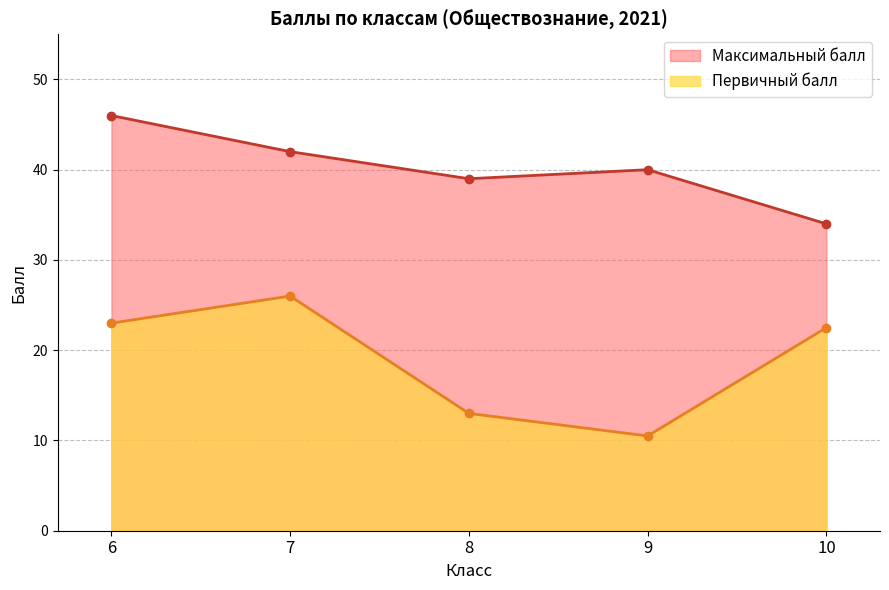

True or false: Максимальный балл and Первичный балл intersect in this chart.

False